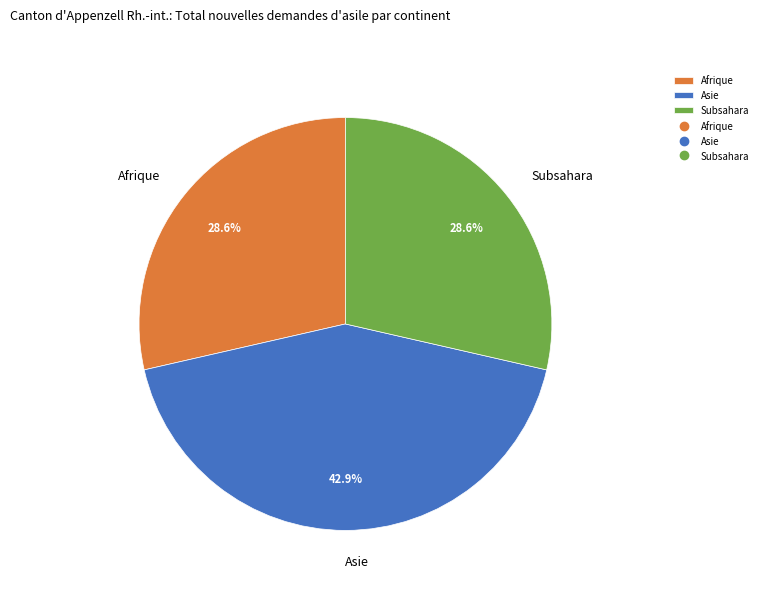

Which category has the biggest portion of the pie?

Asie